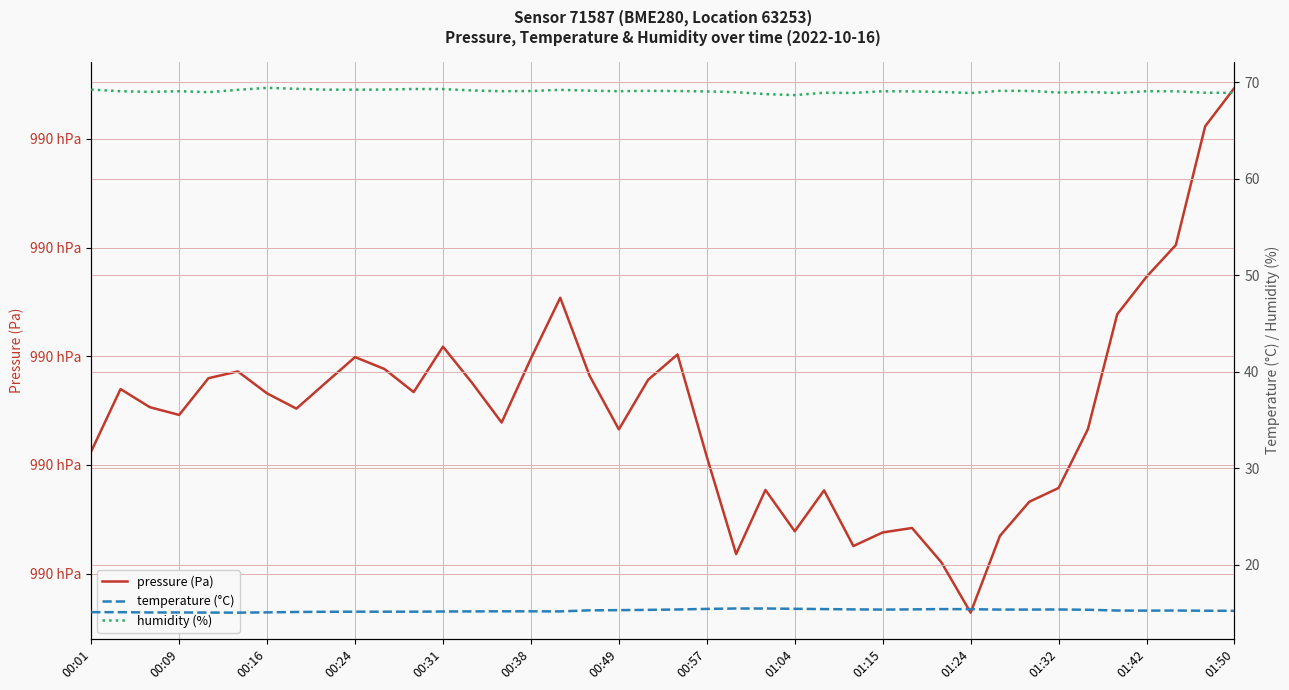

Between 00:57 and 35, which series saw the biggest shift?

pressure (Pa)